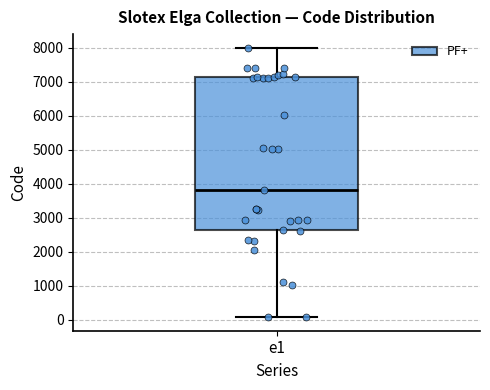

Read this box plot against the y-axis: the position of the median line, the range covered by the box, and the ends of both whiskers. The values are not printed on the chart, so give them approximately, as read against the axis.

median 3800, box 2600 to 7100, whiskers 100 to 8000